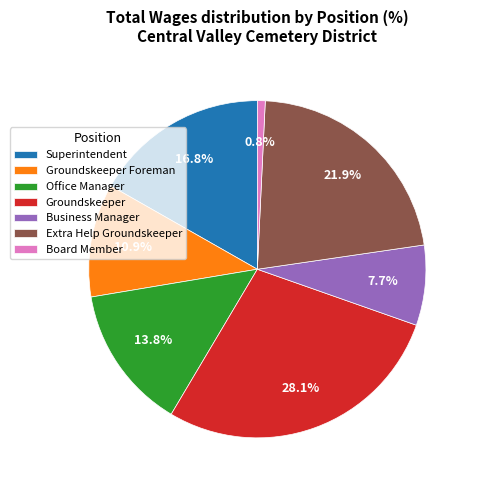

To the nearest percent, what portion does Superintendent represent?

17%